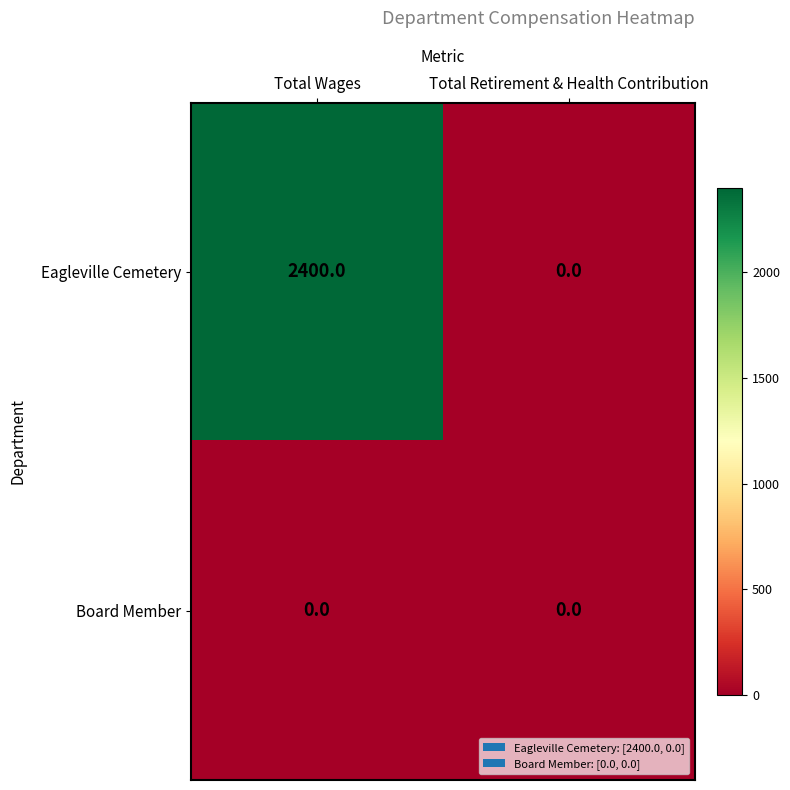

Which category has the lowest value in the Eagleville Cemetery series?

Total Retirement & Health Contribution